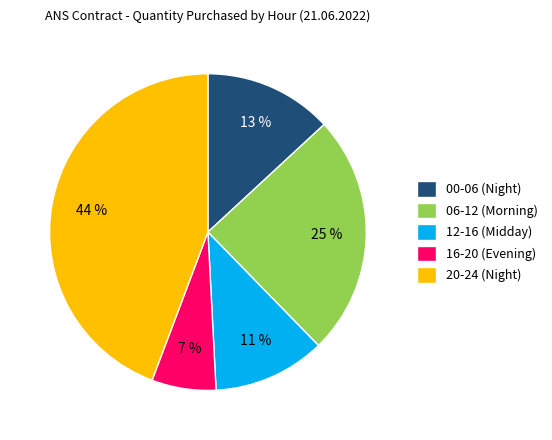

Does any single category account for the majority?

No